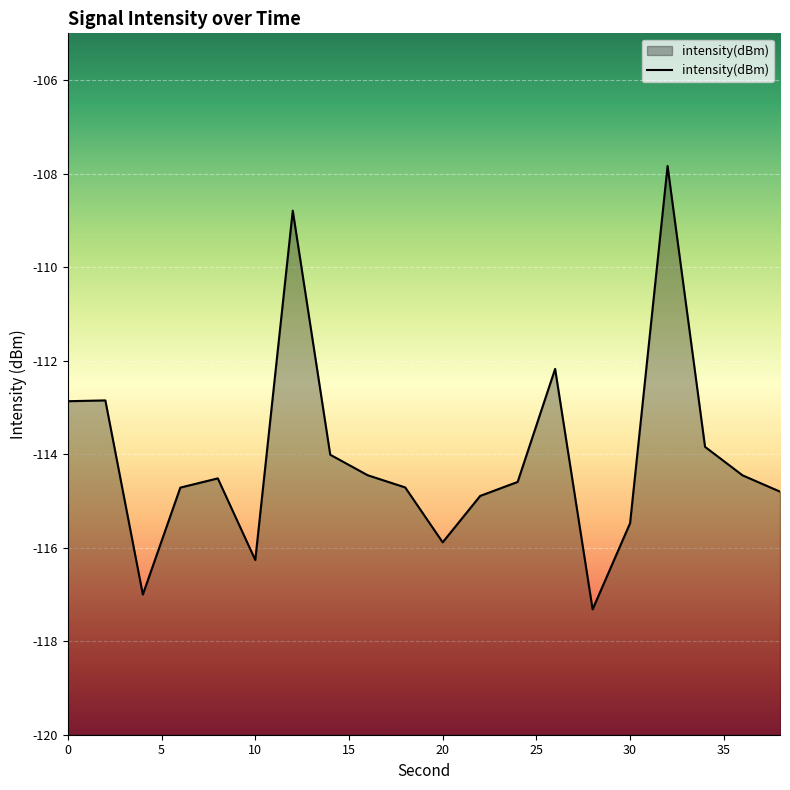

True or false: the data shows -200.6 at 34.

False